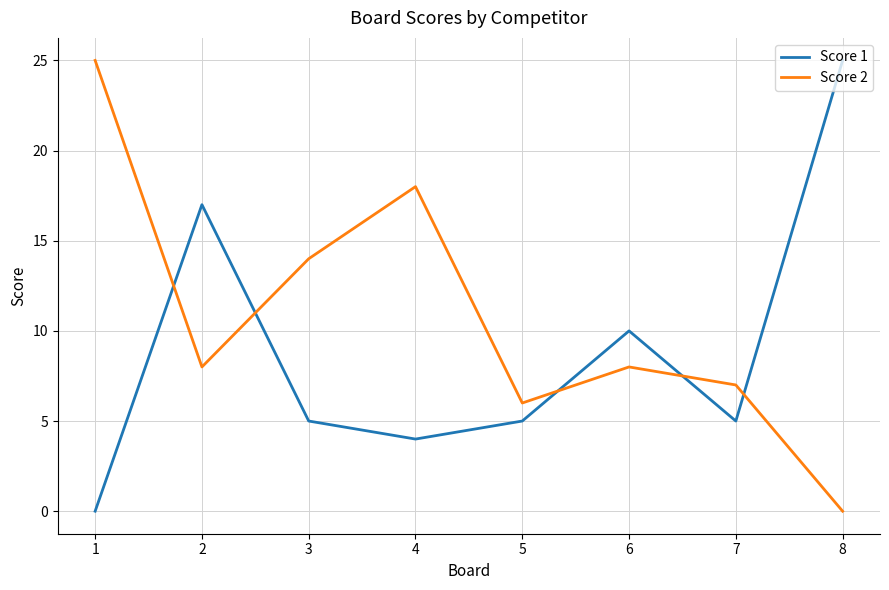

What is the difference between the maximum and second lowest values in the Score 2 series?

19